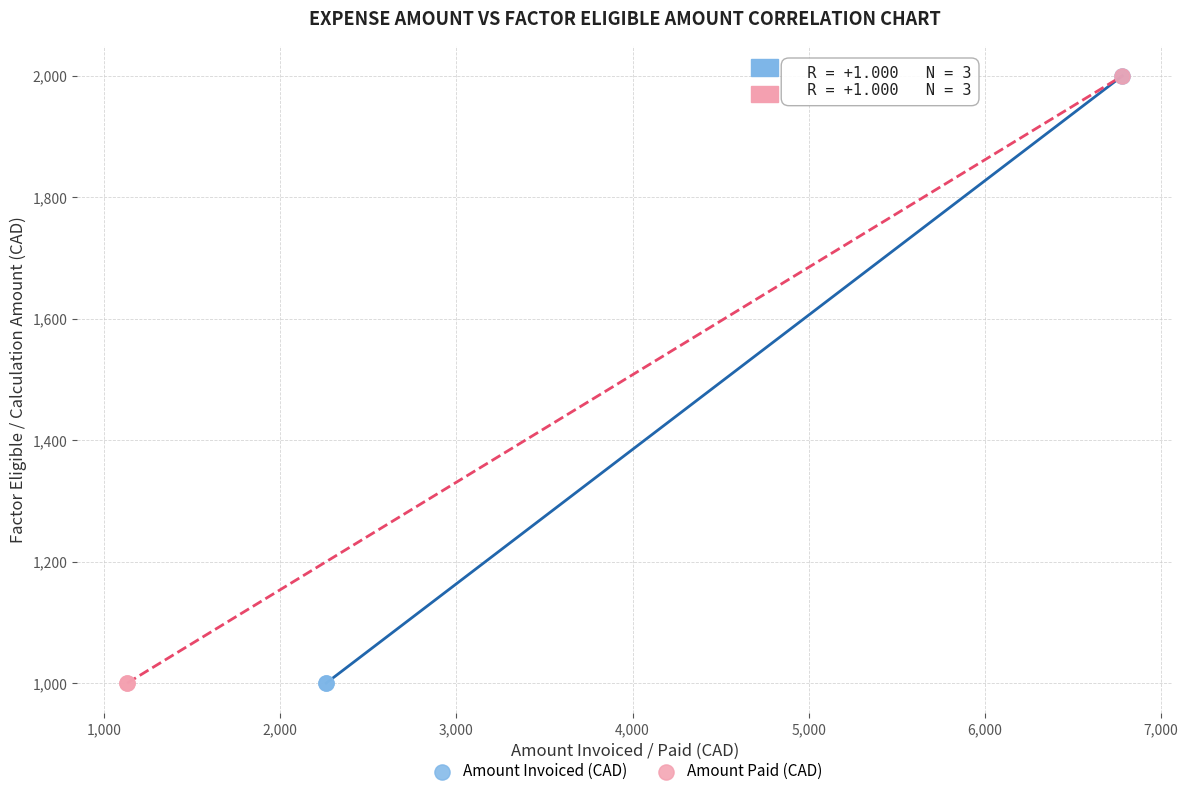

What are all the series names shown in the legend?

Amount Invoiced (CAD), Amount Paid (CAD)